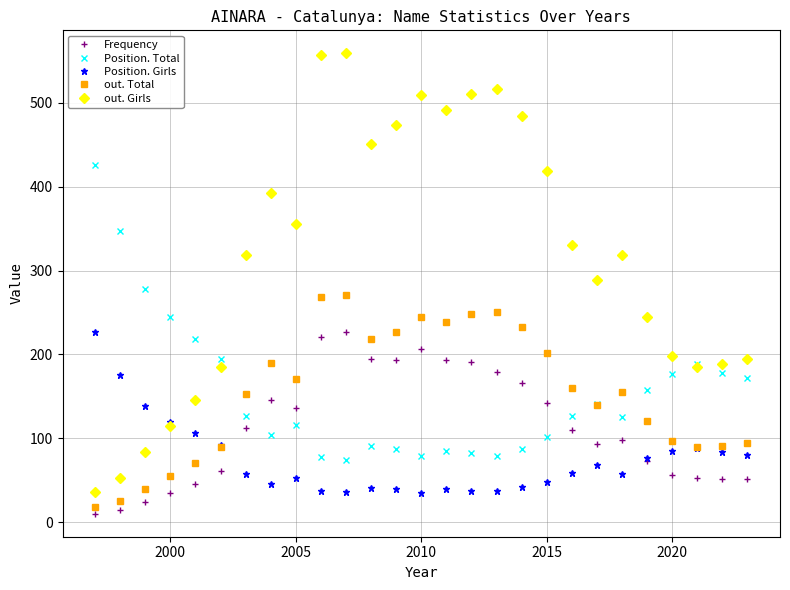

What is the highest value of the Position. Total series?

426